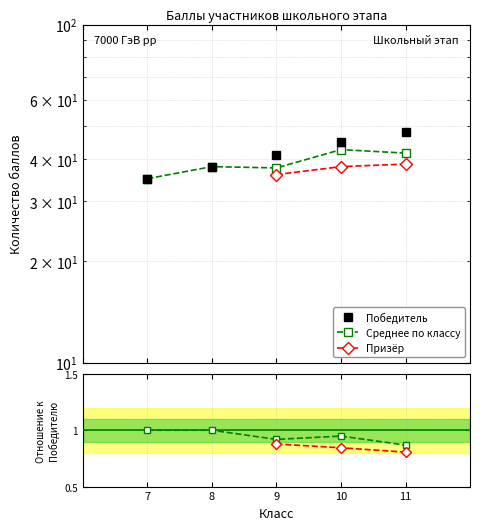

At which label is the value closest to 41?

9